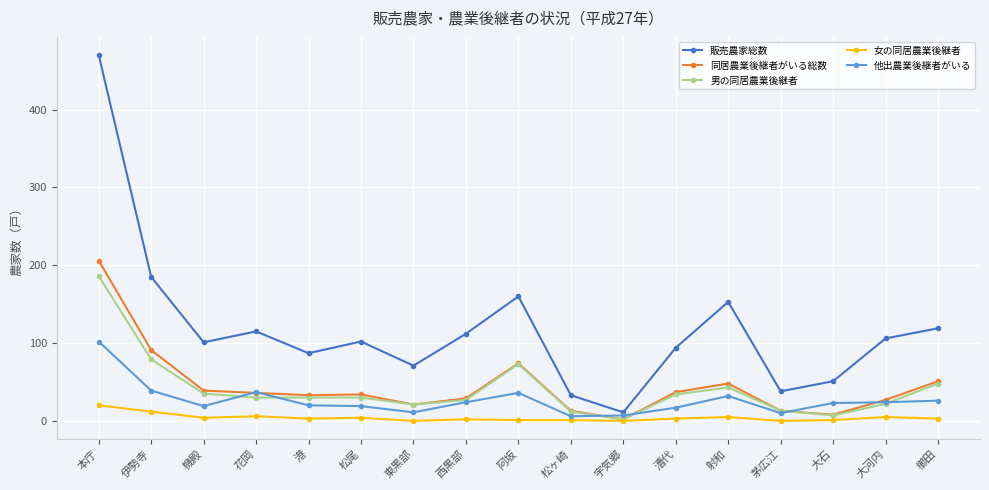

Where is 販売農家総数 nearest to the value 240?

伊勢寺